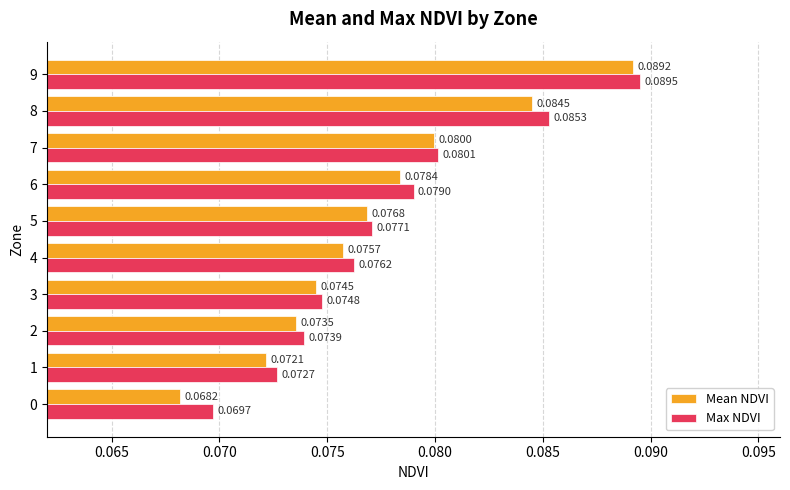

Which series has the largest total across all categories?

Max NDVI